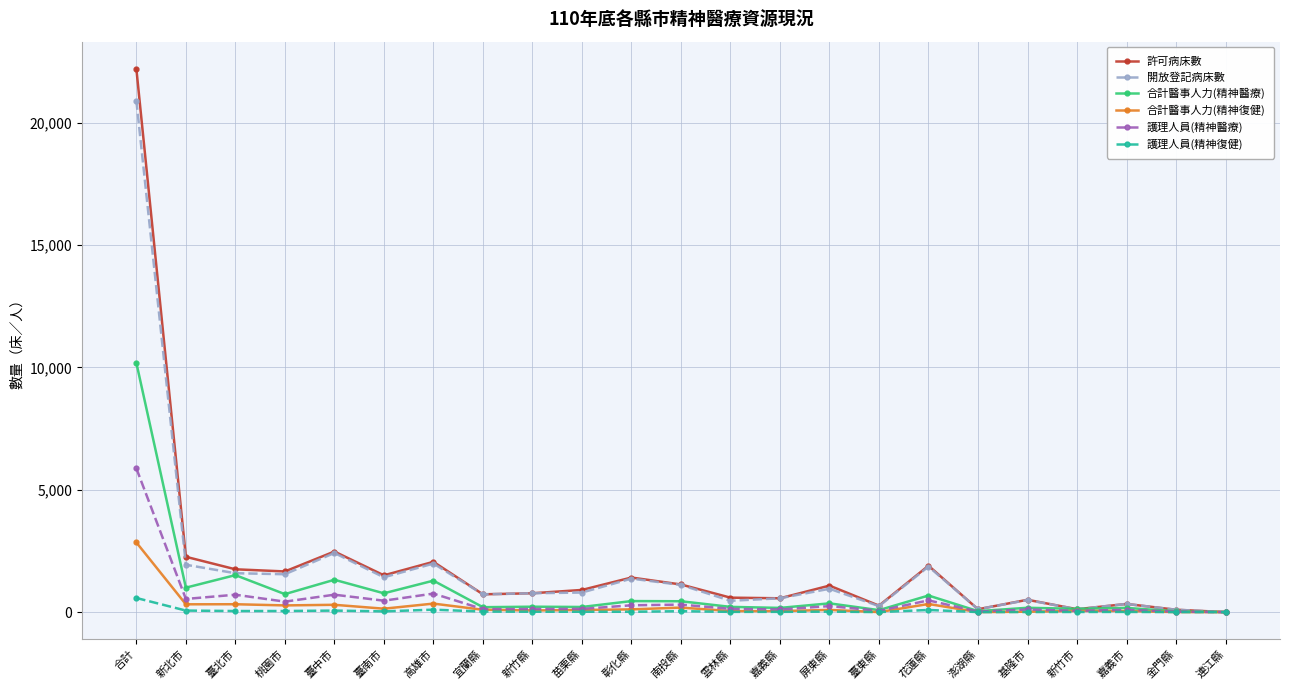

Which series has the widest spread of values?

許可病床數